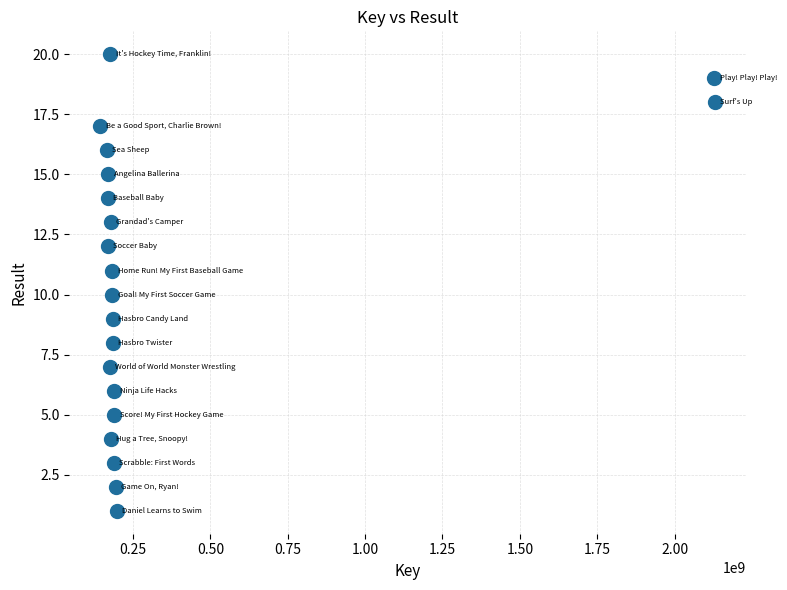

What is the range of X values (max minus min)?

1987042522